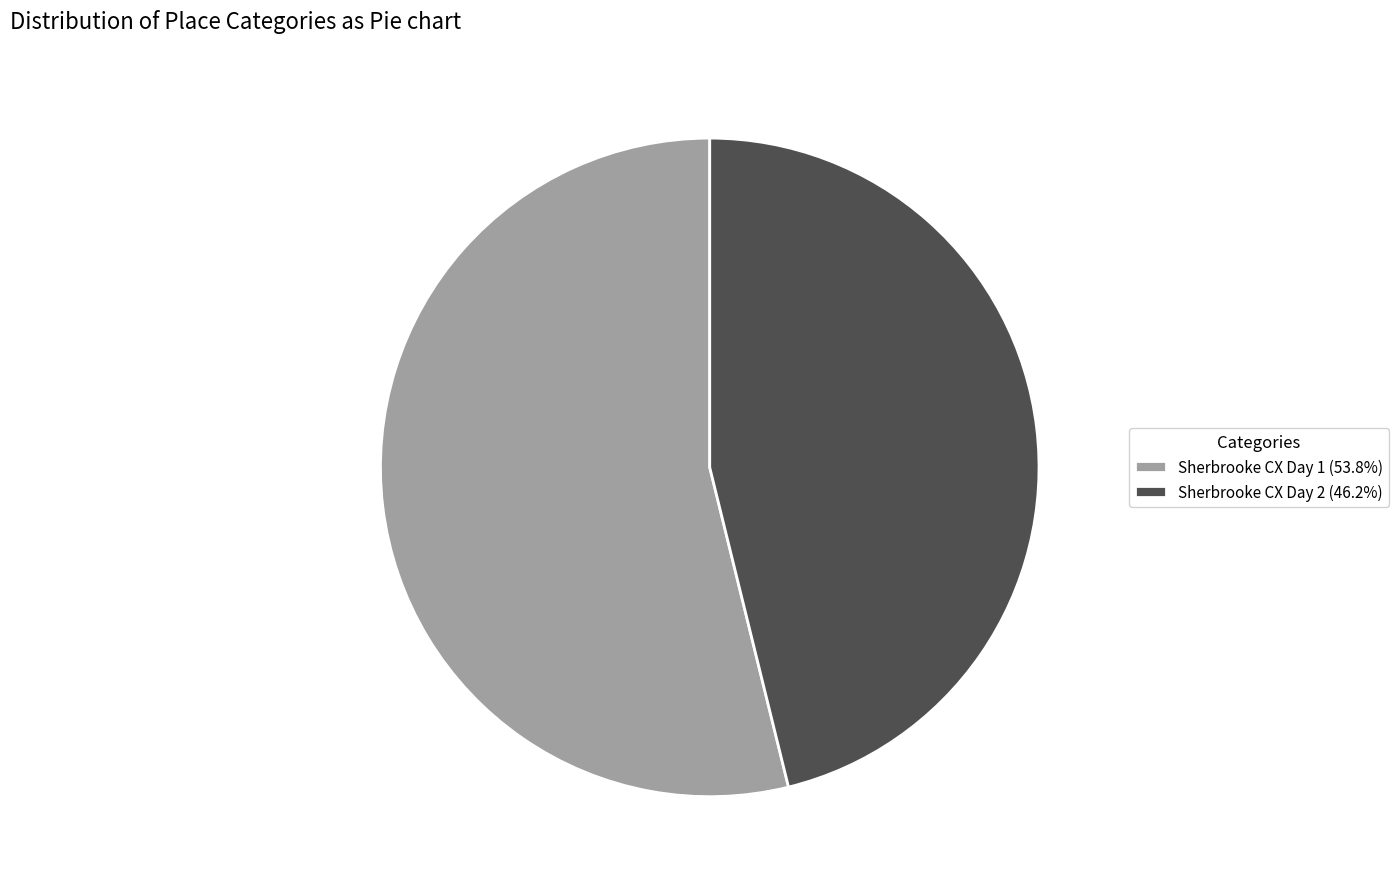

Does Sherbrooke CX Day 1 account for over 50% of the chart?

Yes